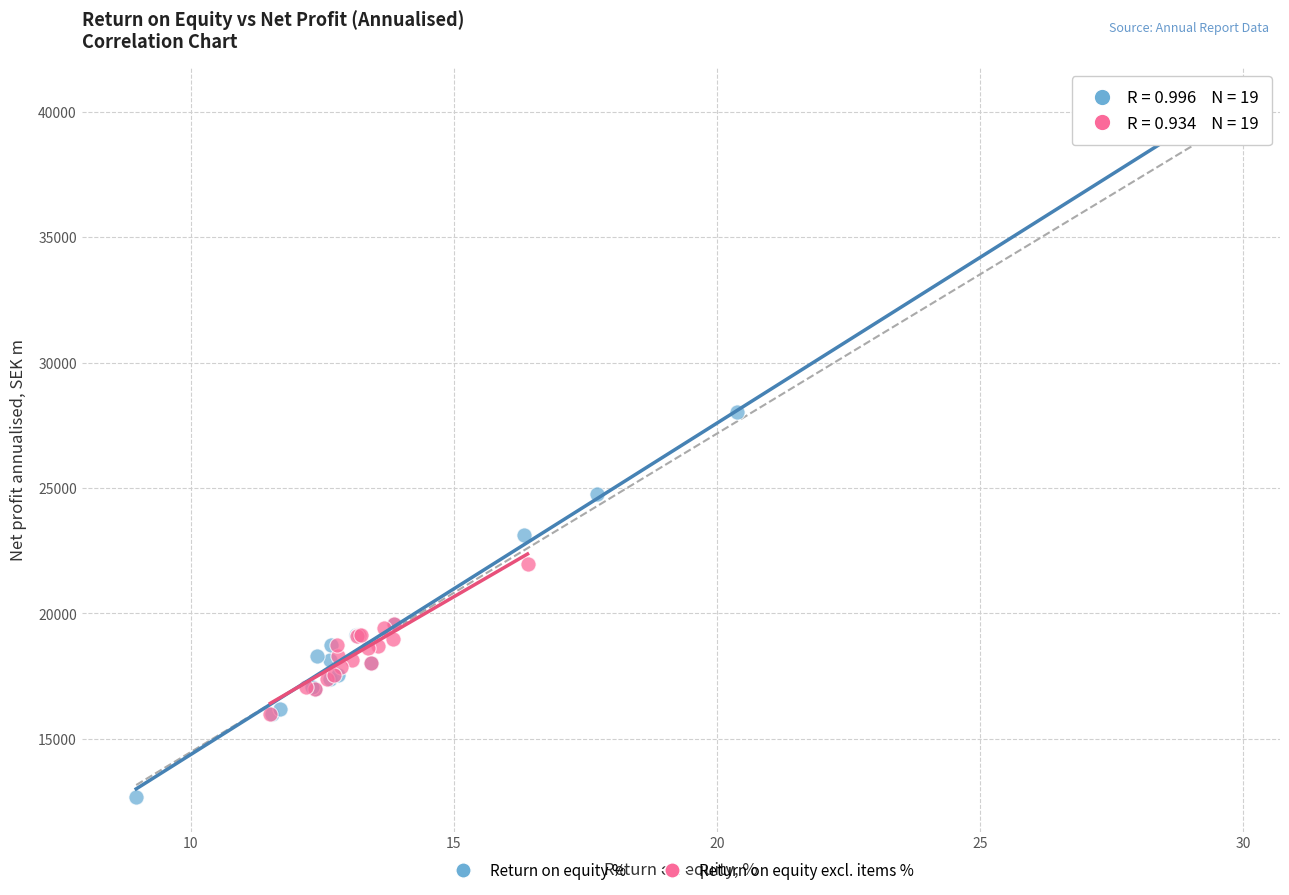

Which series reaches the minimum Y coordinate?

Return on equity %